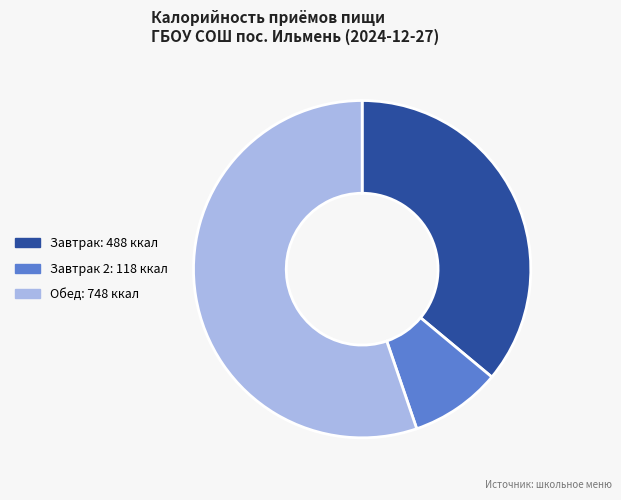

Is there a majority slice in this chart?

Yes